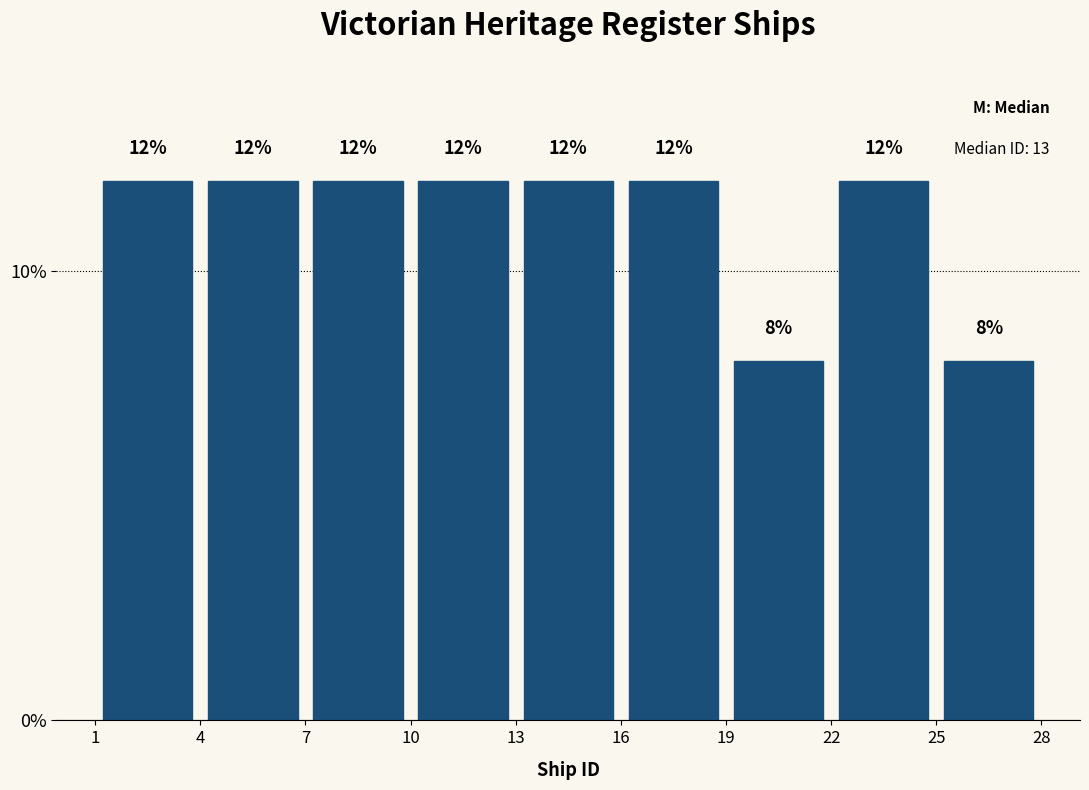

Reading left to right, transcribe this chart: for each bar, give the range it covers on the x-axis and its height.

1 to 4: 12
4 to 7: 12
7 to 10: 12
10 to 13: 12
13 to 16: 12
16 to 19: 12
19 to 22: 8
22 to 25: 12
25 to 28: 8